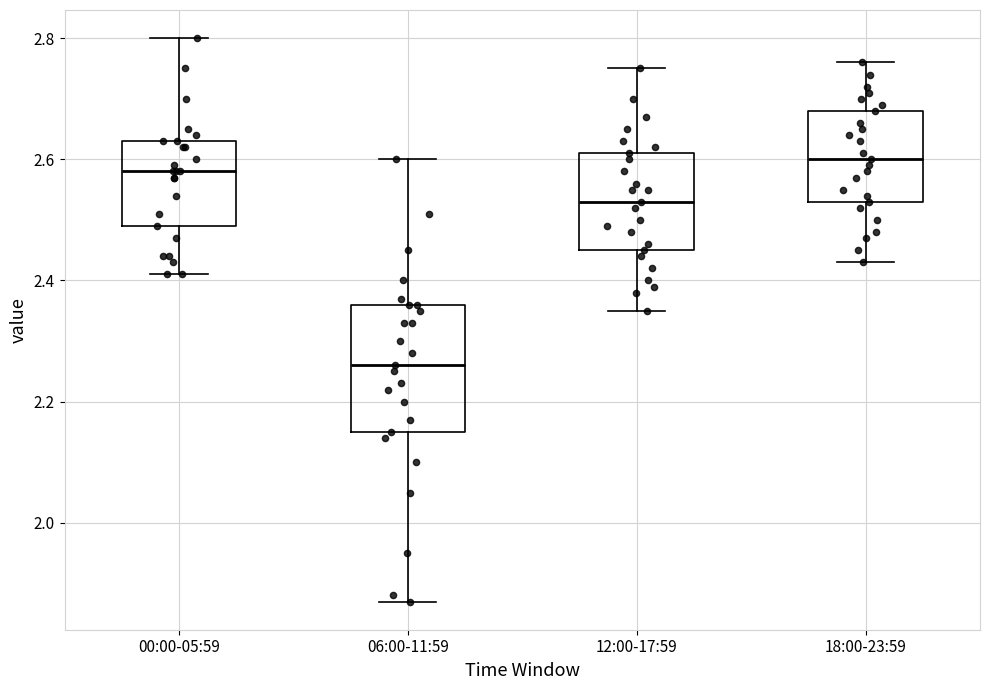

Which box's median line is the lowest?

06:00-11:59